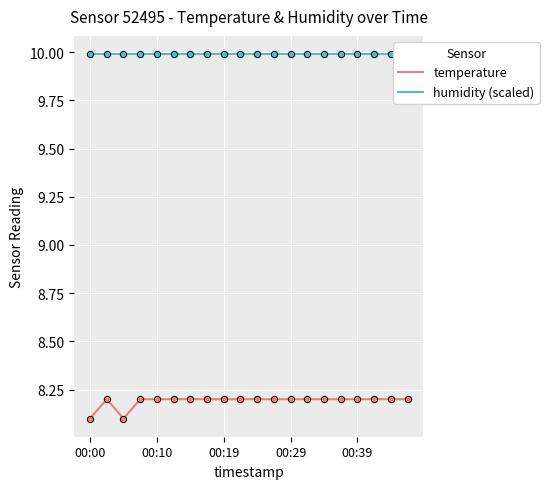

What are all the series names shown in the legend?

temperature, humidity (scaled)